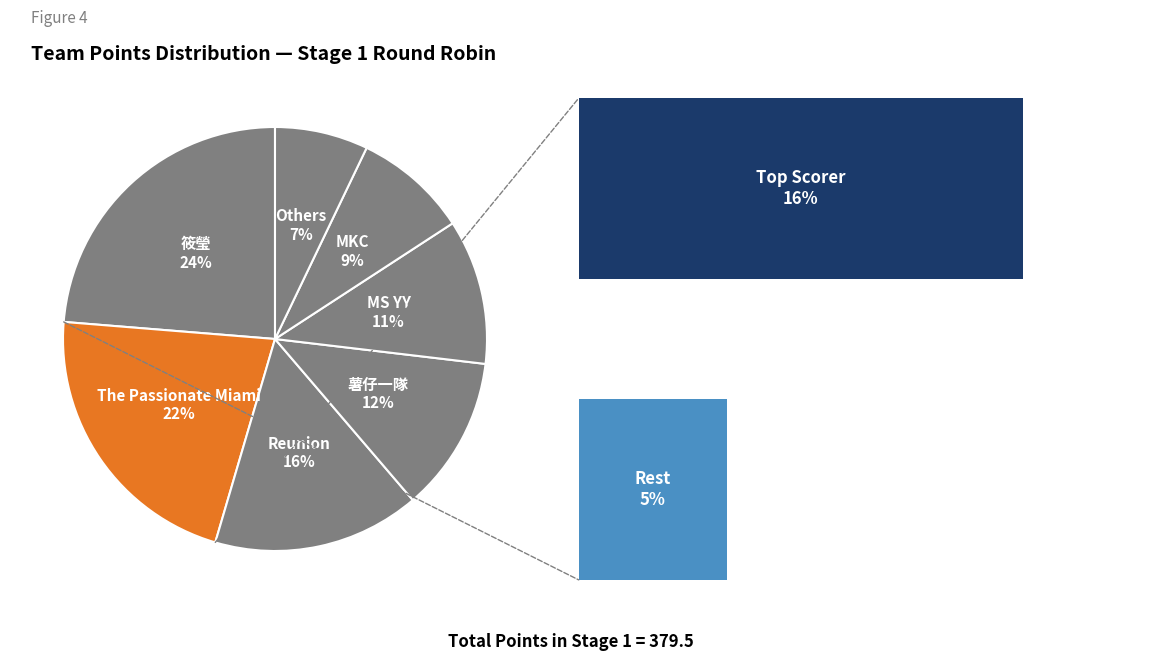

To the nearest percent, what is the difference between the 筱瑩 and Reunion slice percentages?

8%